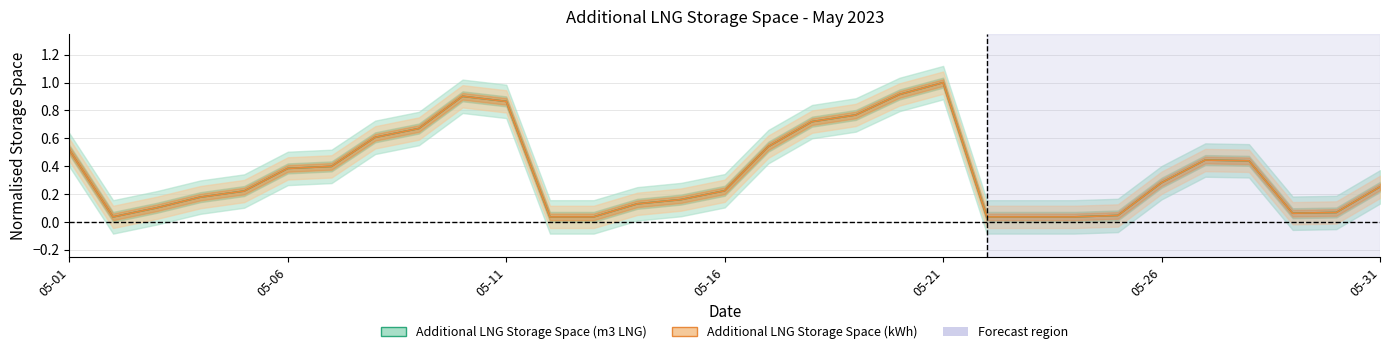

List the series in order of their peak value, highest first.

Additional LNG Storage Space (m3 LNG), Additional LNG Storage Space (kWh)